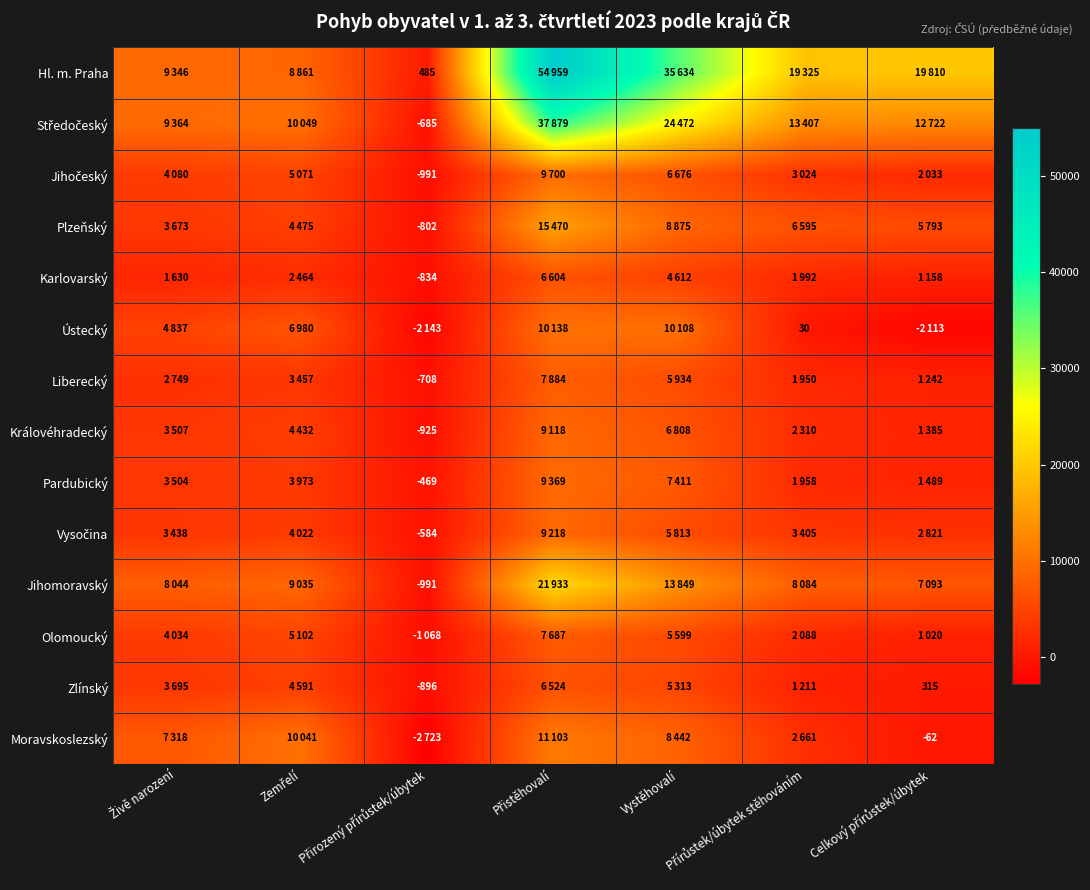

What is the sum of all Středočeský values?

107208